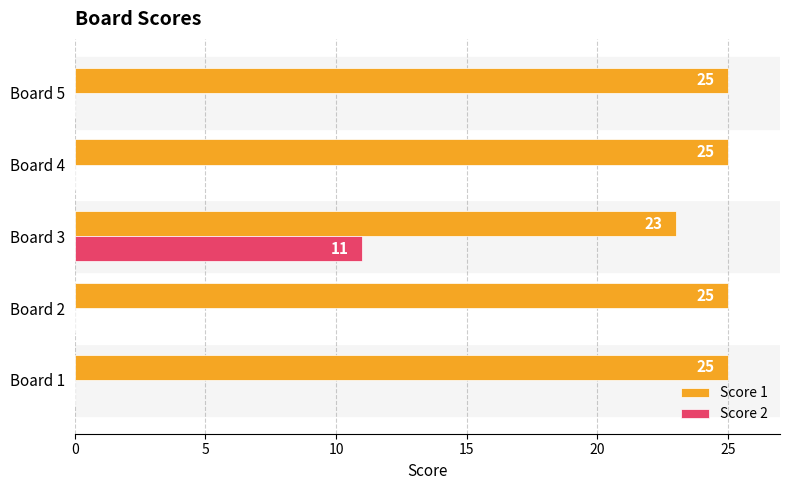

What is the maximum value shown in the chart?

25